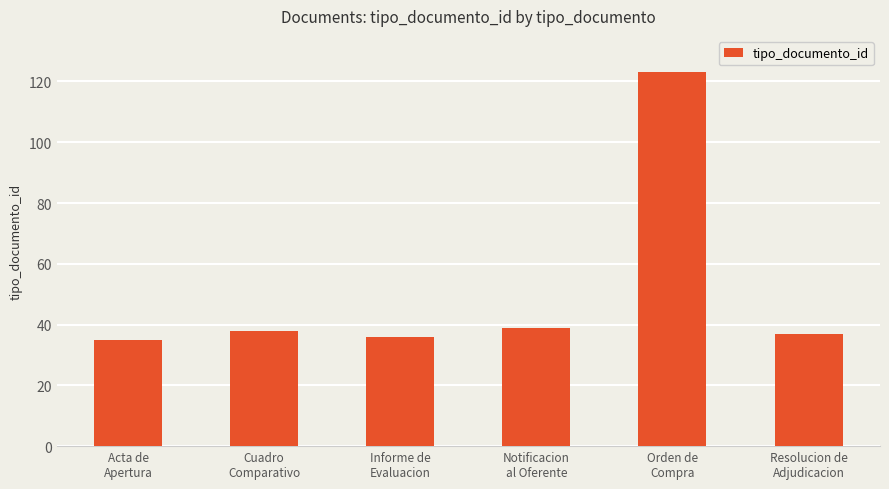

What is the label of the 1st bar from the right?

Resolucion de
Adjudicacion